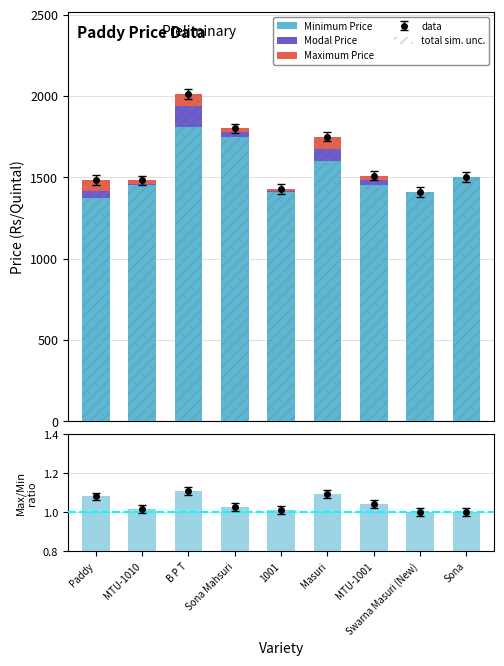

Which category has the lowest value across all series?

Swarna Masuri (New)